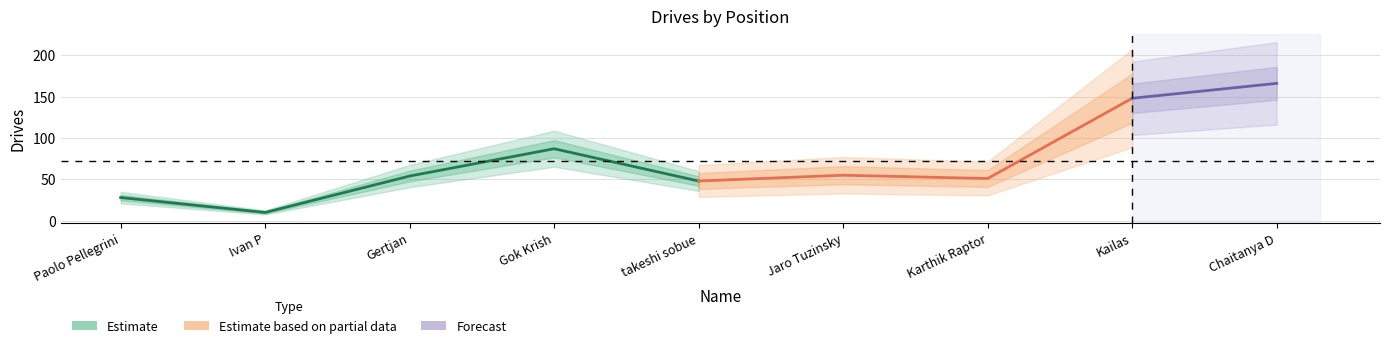

Which category has the highest value across all series?

Chaitanya D